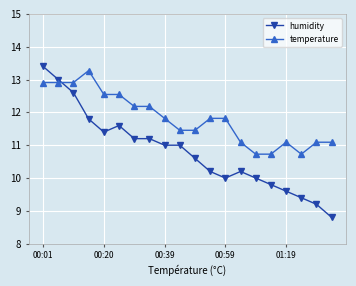

True or false: temperature has more than 0 interior local peaks.

True